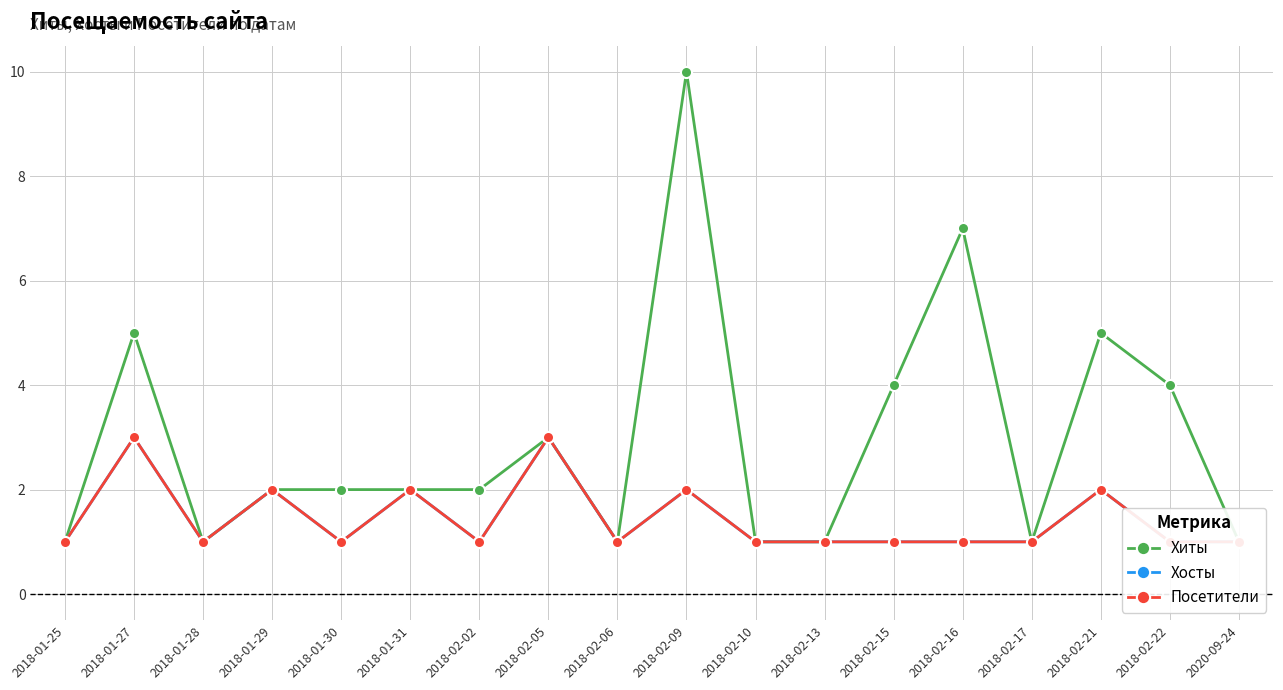

Which category has the lowest value across all series?

2018-01-25